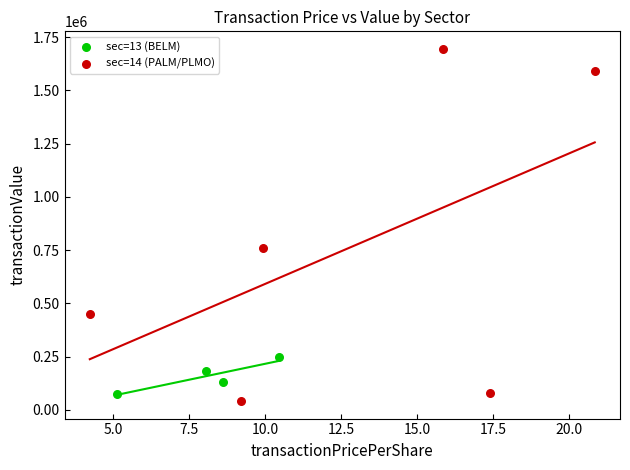

Which series contains the highest Y value?

sec=14 (PALM/PLMO)